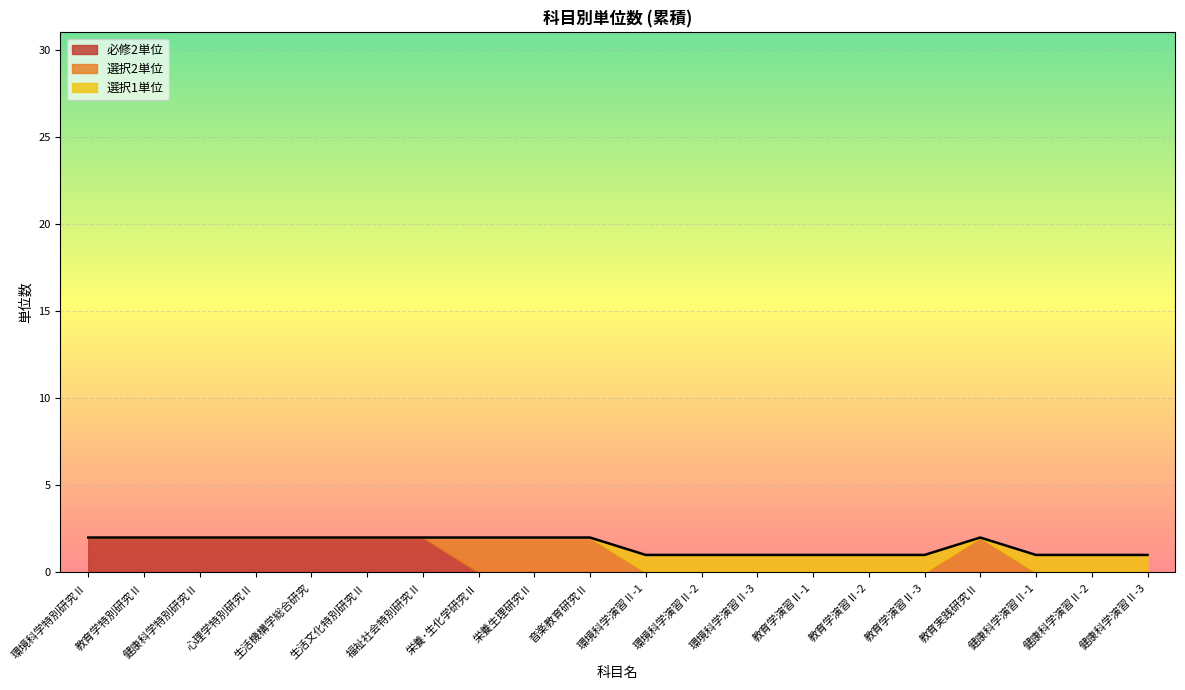

Is it true that 必修2単位 equals 2 at 健康科学特別研究Ⅱ?

True